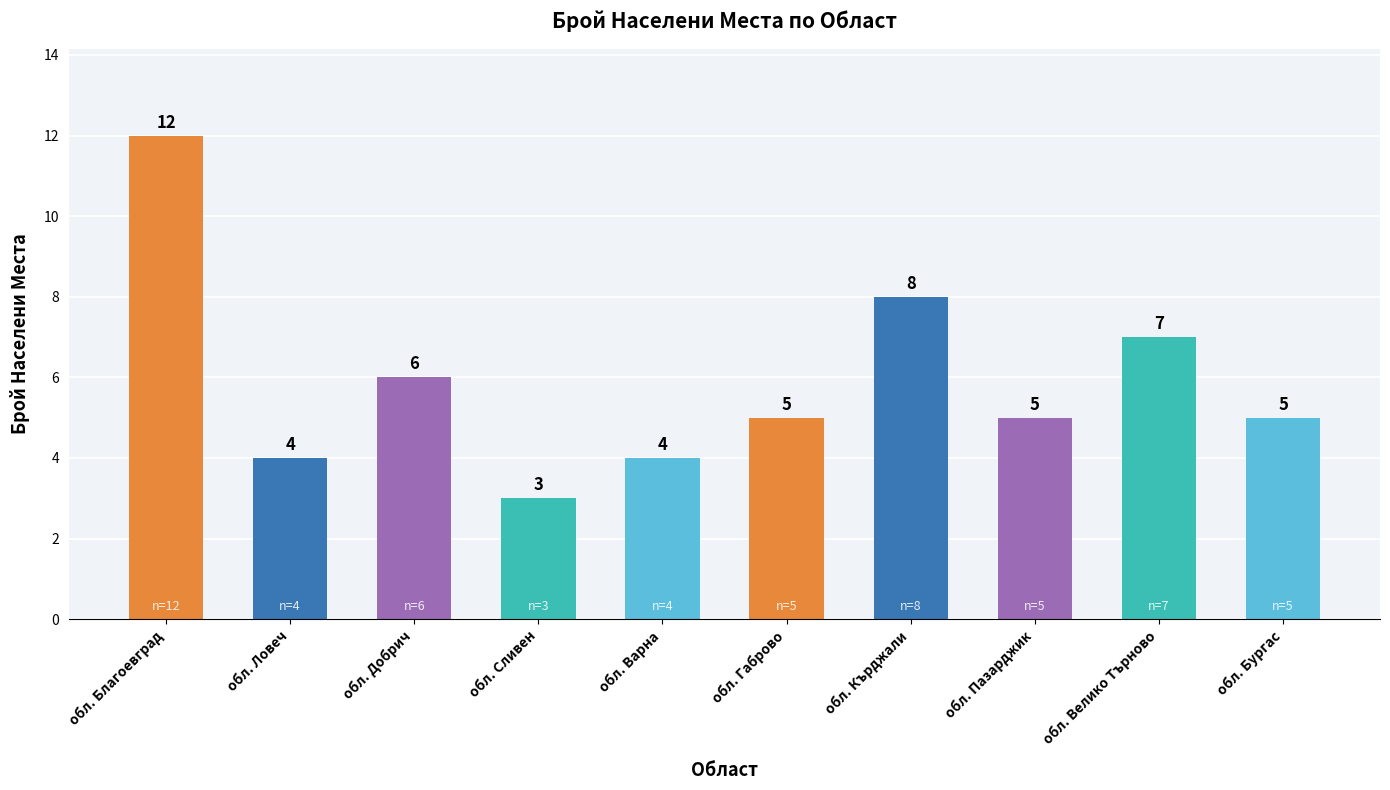

At which category does the chart reach its peak across all series?

обл. Благоевград